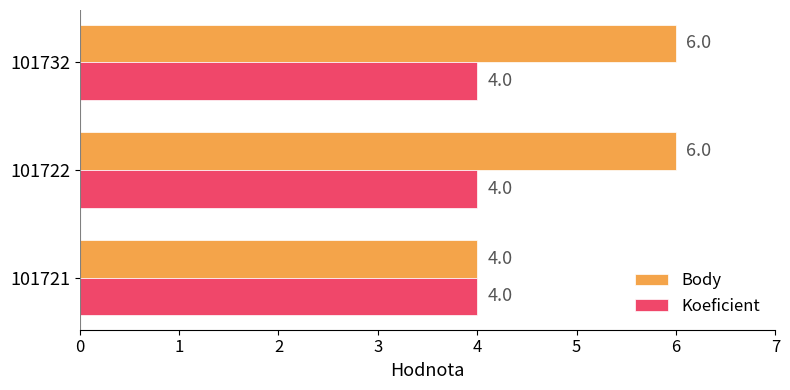

What is the difference between the maximum and minimum values in the Body series?

2